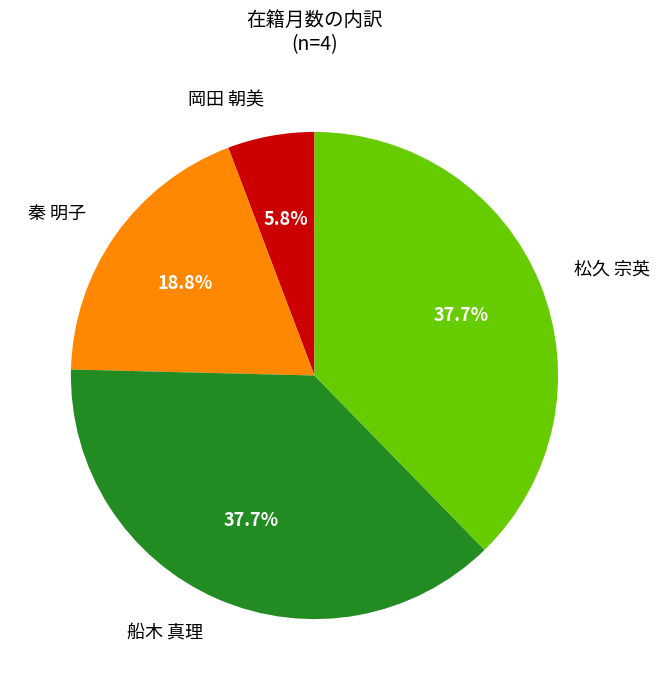

To the nearest percent, what is the difference between the largest and smallest slice percentages?

32%